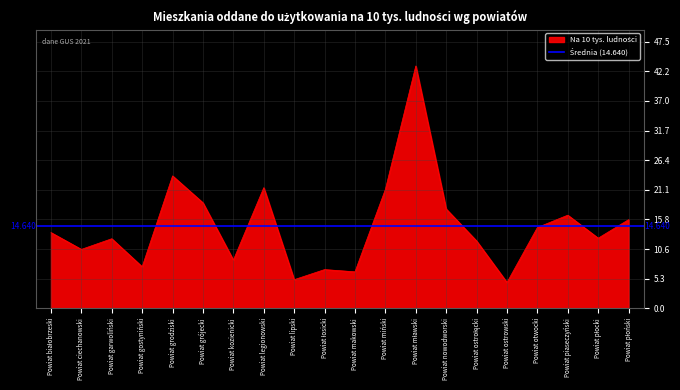

List the labels in order of value, largest first.

Powiat mławski, Powiat grodziski, Powiat legionowski, Powiat miński, Powiat grójecki, Powiat nowodworski, Powiat piaseczyński, Powiat płoński, Powiat otwocki, Powiat białobrzeski, Powiat płocki, Powiat garwoliński, Powiat ostrołęcki, Powiat ciechanowski, Powiat kozienicki, Powiat gostyniński, Powiat łosicki, Powiat makowski, Powiat lipski, Powiat ostrowski